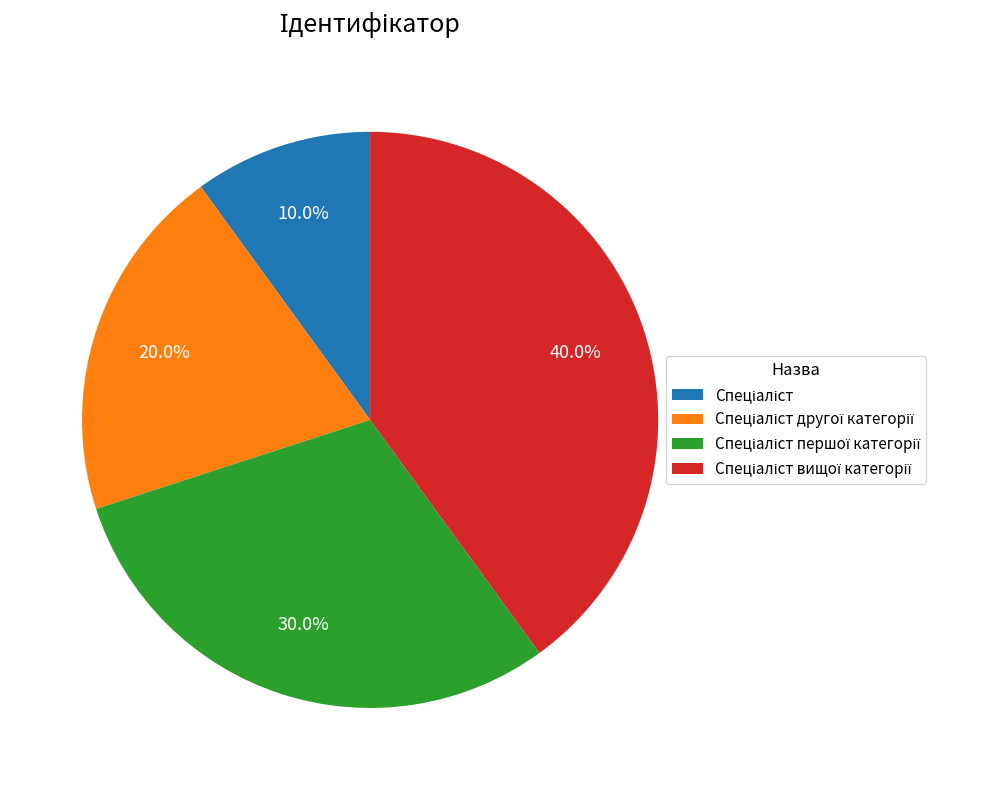

How many slices are in this pie chart?

4